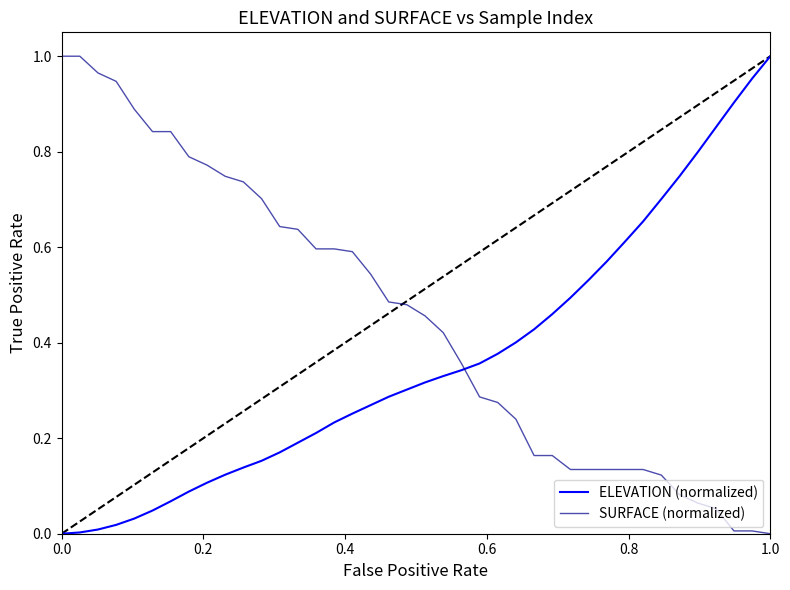

After their last crossing, which series has the higher values: ELEVATION (normalized) or SURFACE (normalized)?

ELEVATION (normalized)